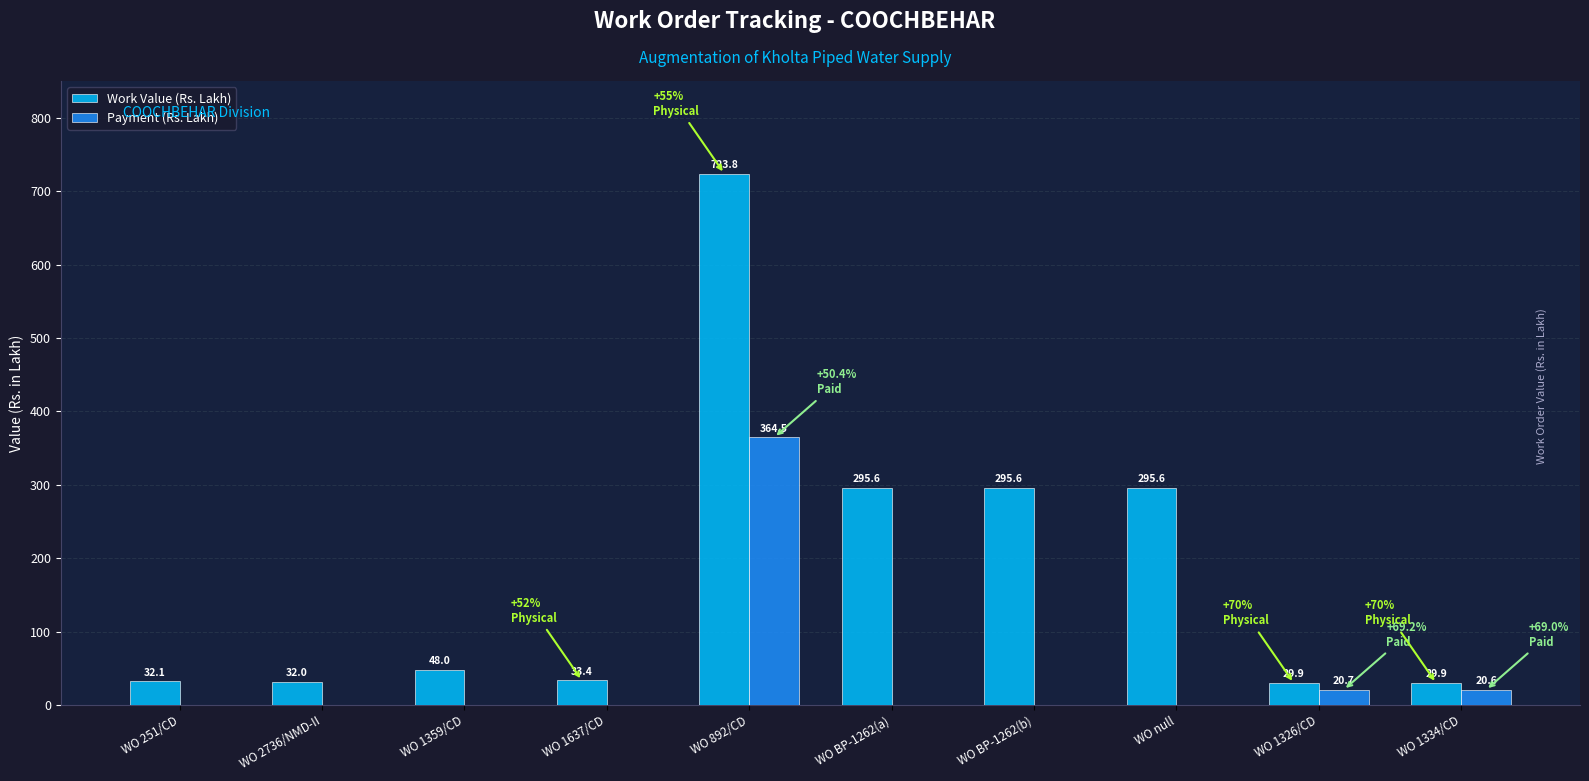

What is the total value across all series at WO 1326/CD?

50.6